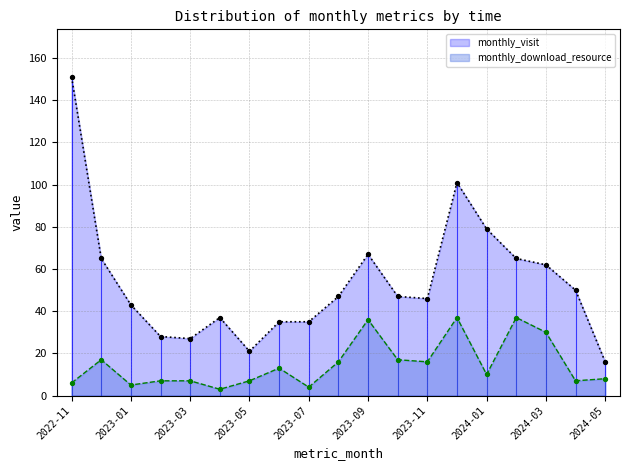

Is the value of monthly_download_resource at 2024-01 greater than the value of monthly_visit at 2023-02?

No